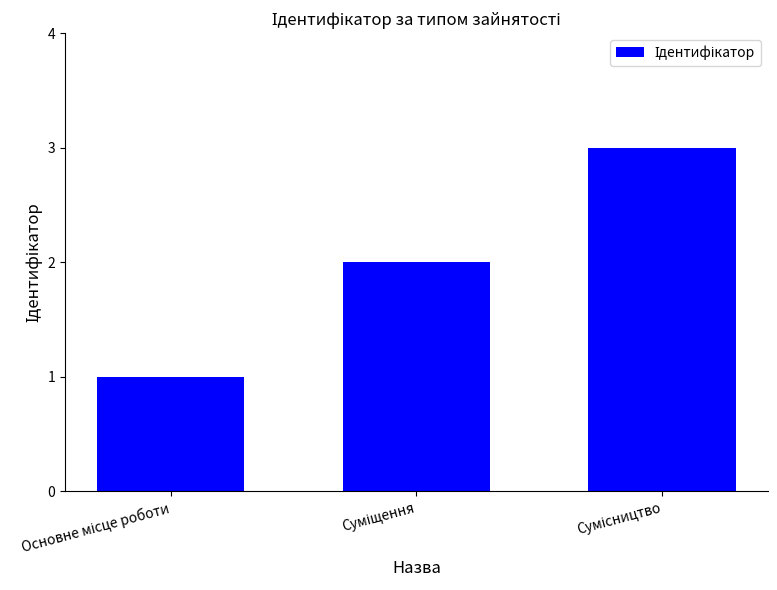

What is the sum of all values?

6